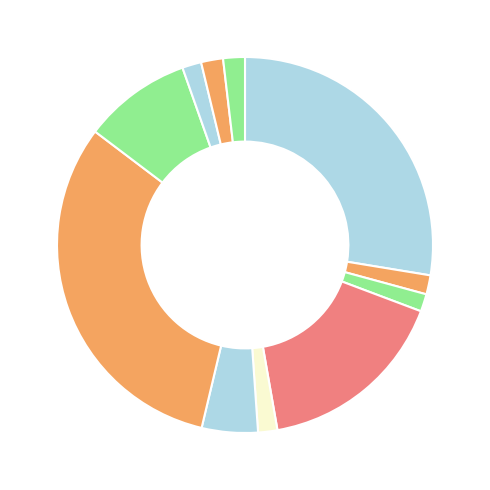

How many segments does this pie chart have?

11